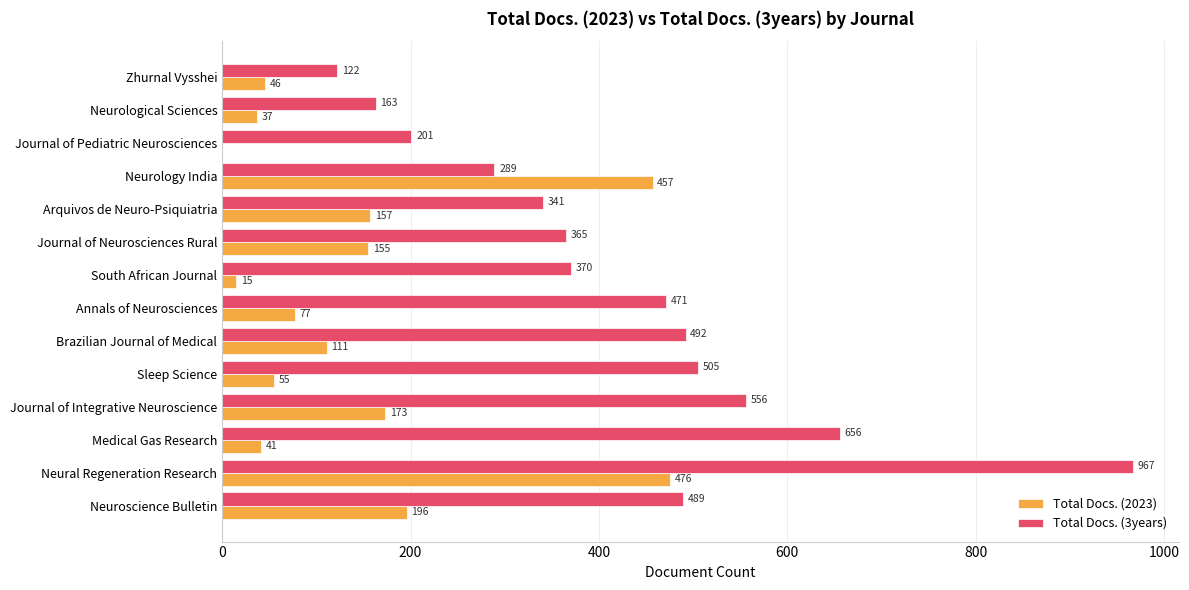

True or false: Total Docs. (3years) has a value of 199 at Journal of Neurosciences Rural.

False